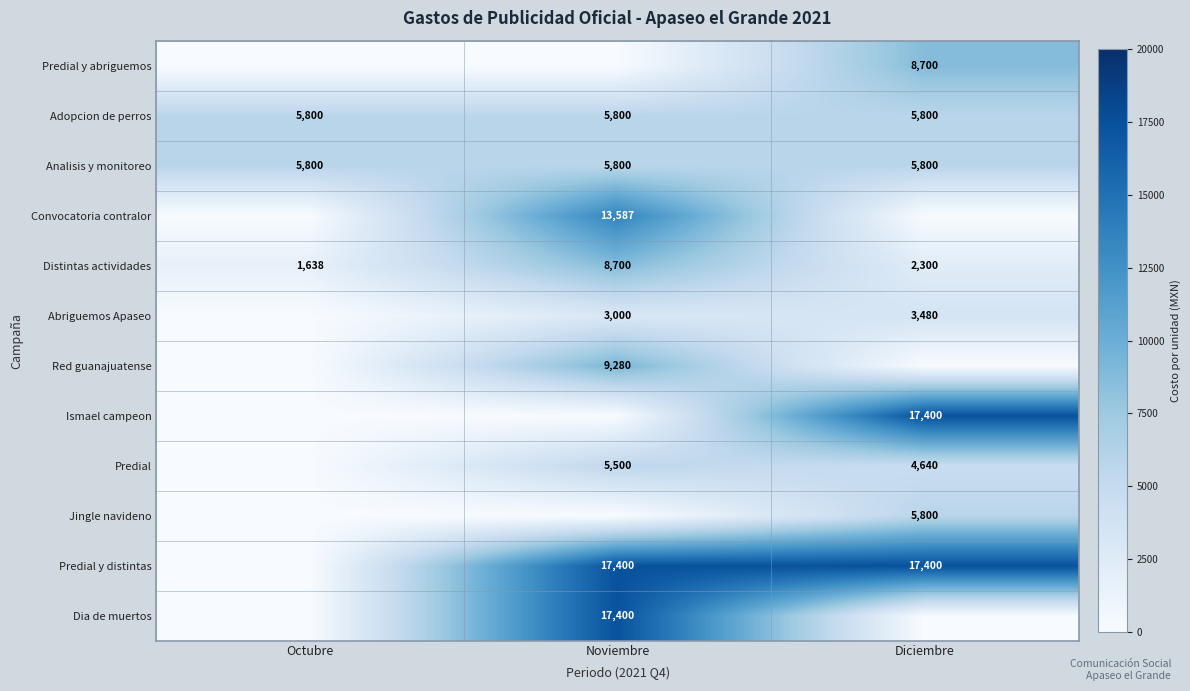

At which label is Distintas actividades closest to 5169?

Diciembre